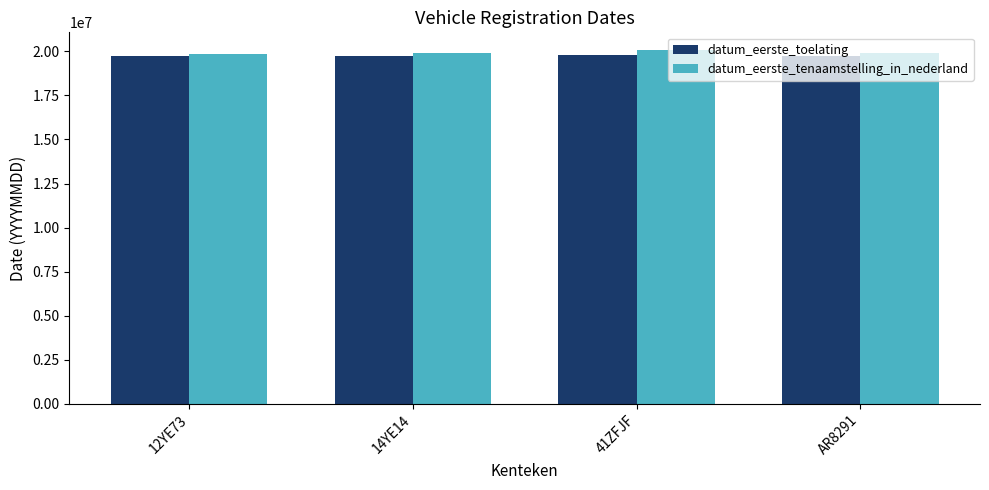

What is the sum of all datum_eerste_tenaamstelling_in_nederland values?

79823336